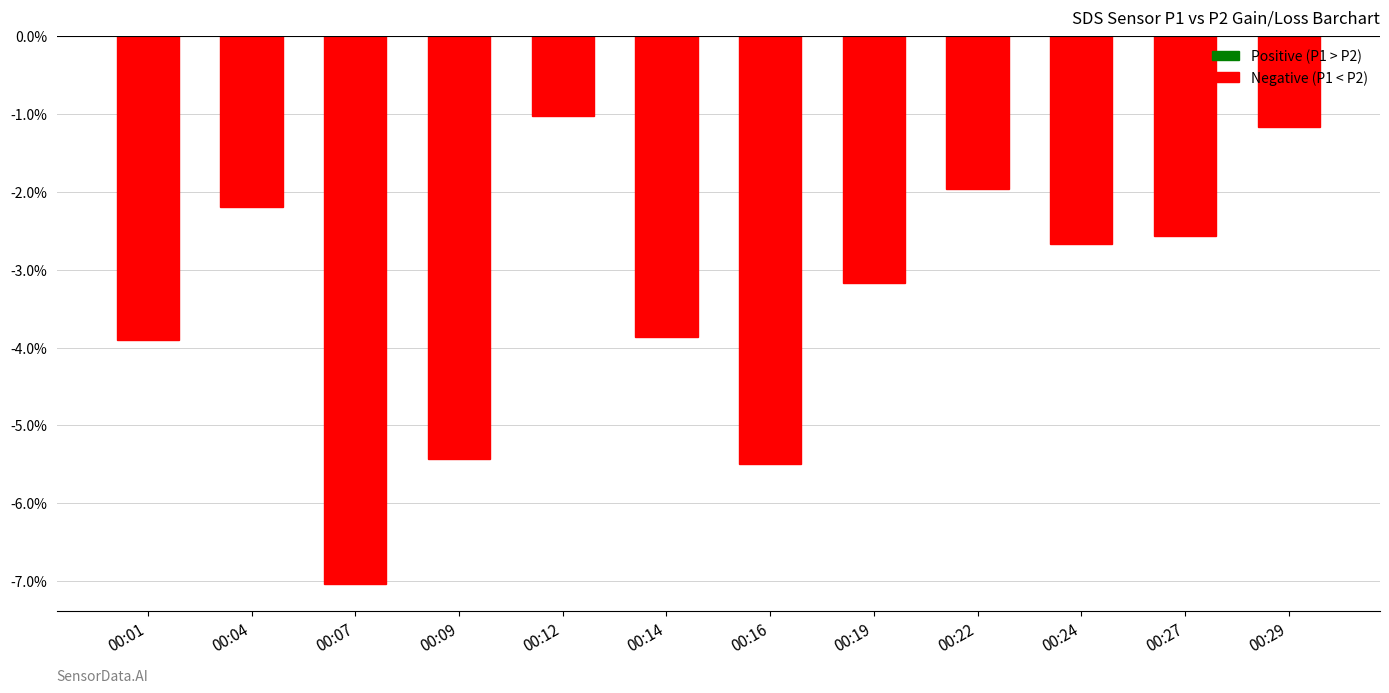

What is the greatest value displayed?

-1.0